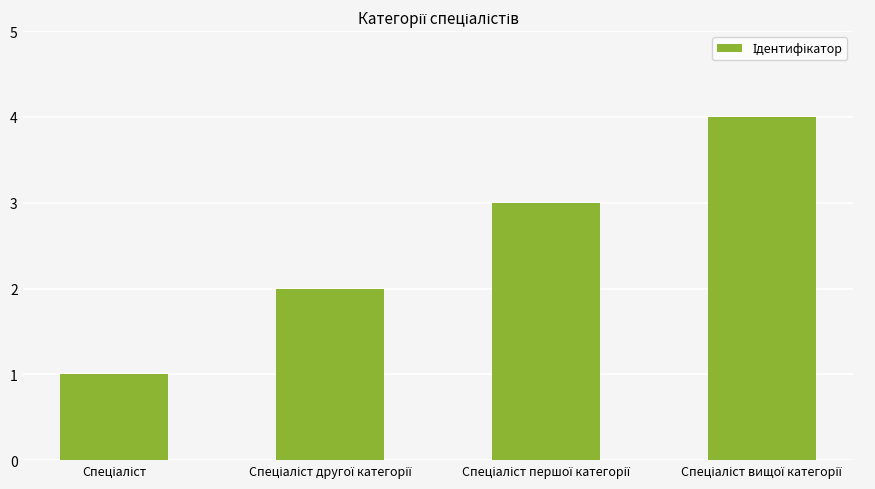

How many categories are shown in the chart?

4